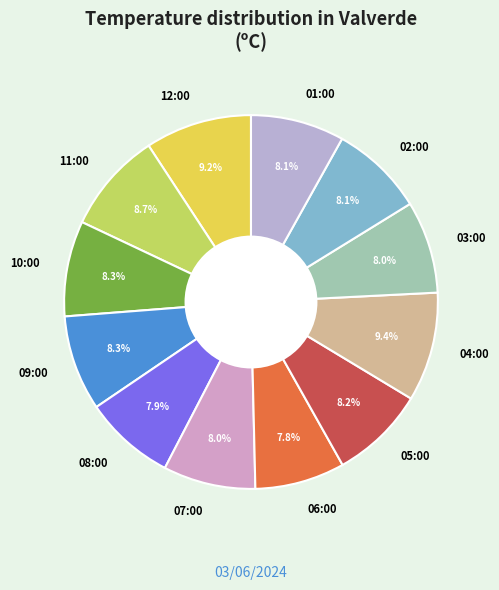

What portion of the pie excludes 09:00?

91.7%